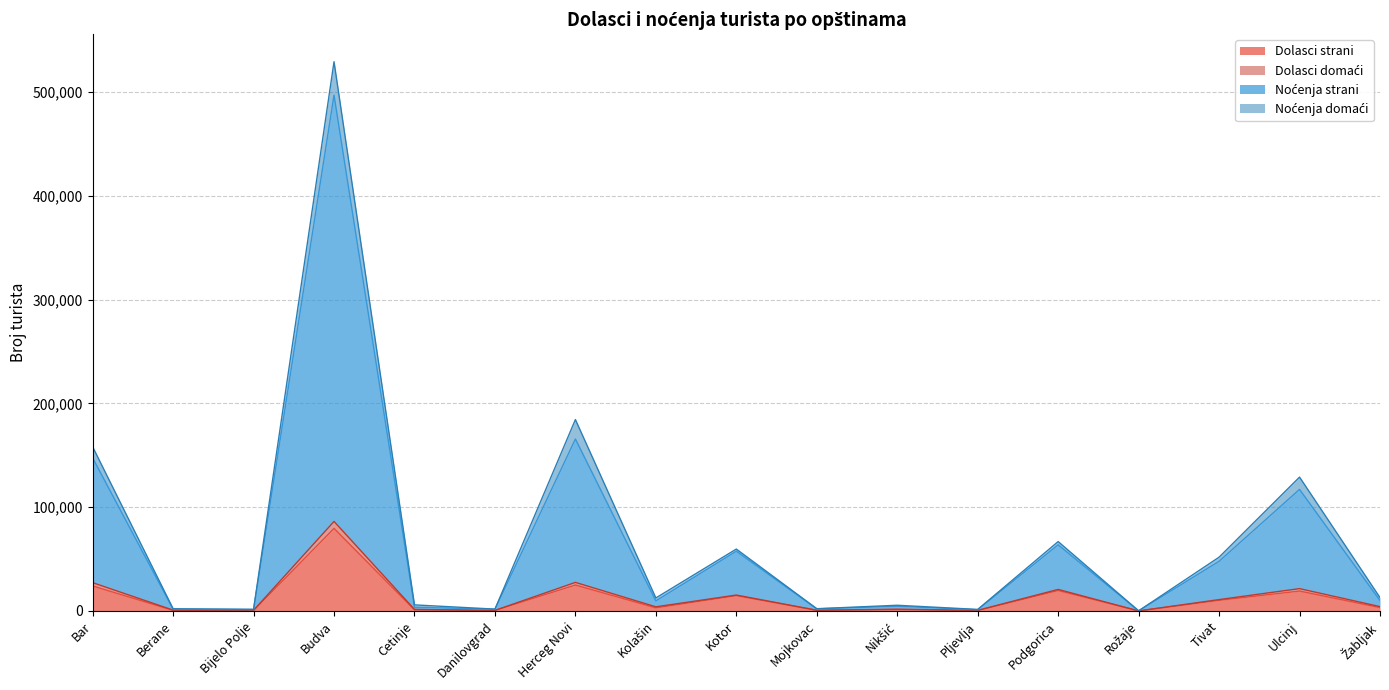

At how many categories does at least one series exceed 424325?

1